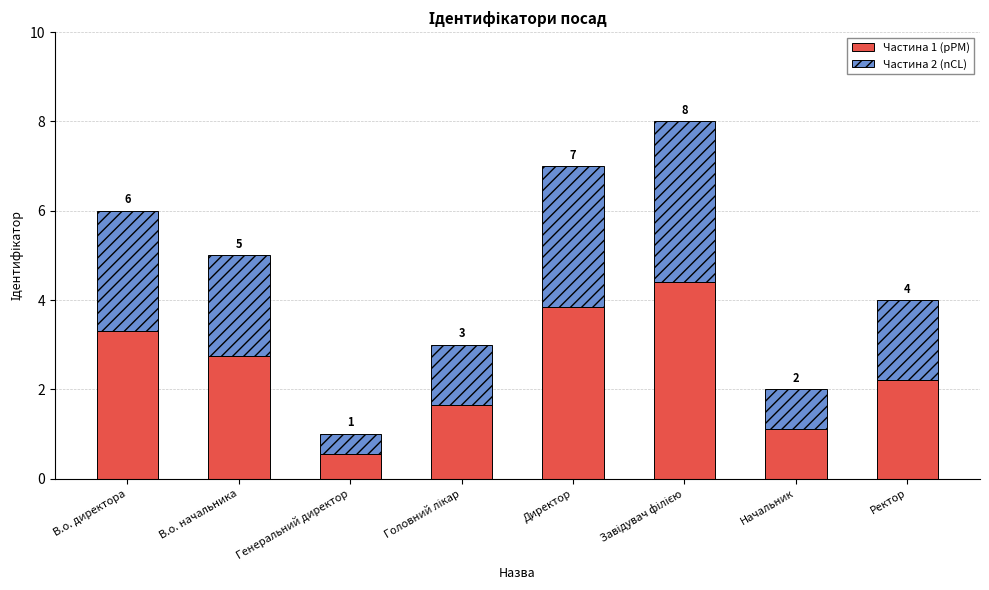

At Завідувач філією, list the series in order from largest to smallest.

Частина 1 (pPM), Частина 2 (nCL)